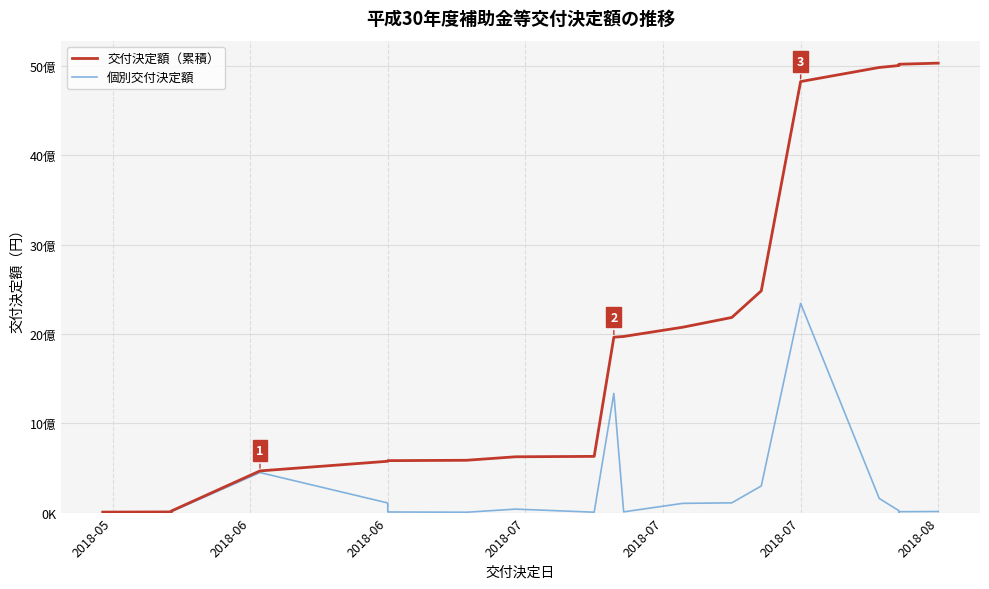

How many data points in 個別交付決定額 are less than 21459600?

10